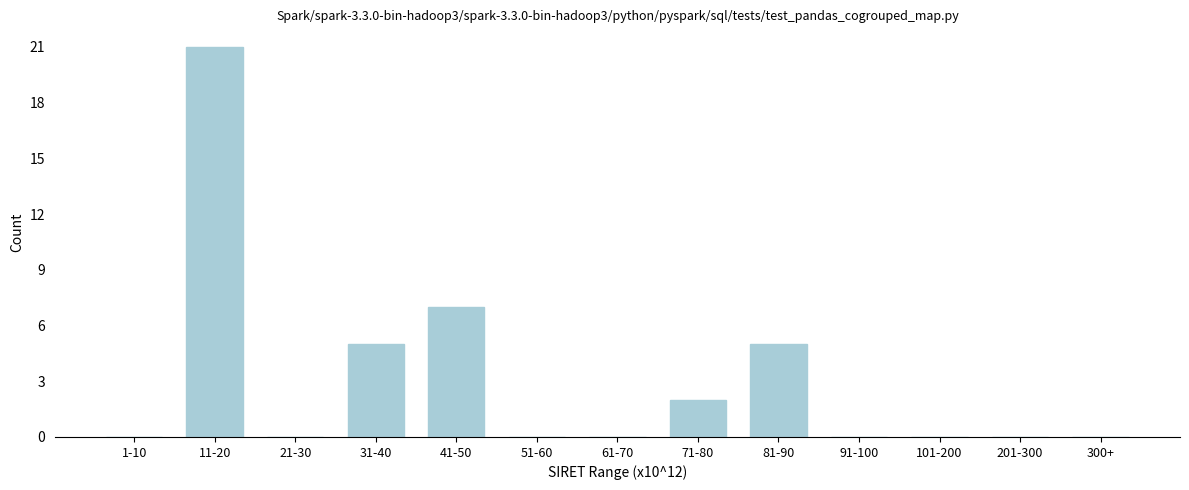

Reading left to right, list all the values displayed in this chart.

1-10=0	11-20=21	21-30=0	31-40=5	41-50=7	51-60=0	61-70=0	71-80=2	81-90=5	91-100=0	101-200=0	201-300=0	300+=0